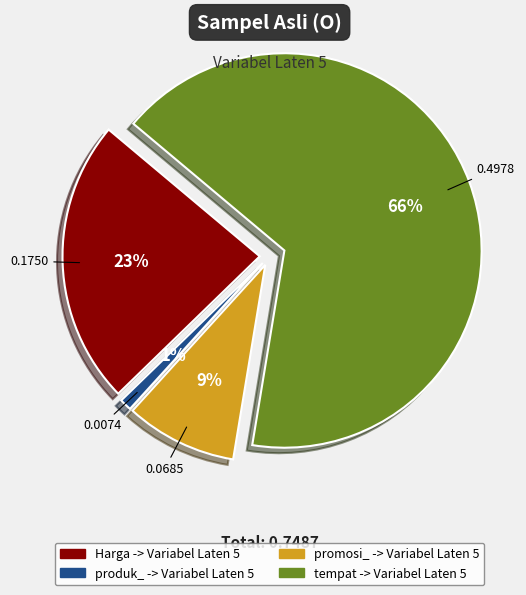

Rank the categories by value from lowest to highest.

produk_ -> Variabel Laten 5, promosi_ -> Variabel Laten 5, Harga -> Variabel Laten 5, tempat -> Variabel Laten 5